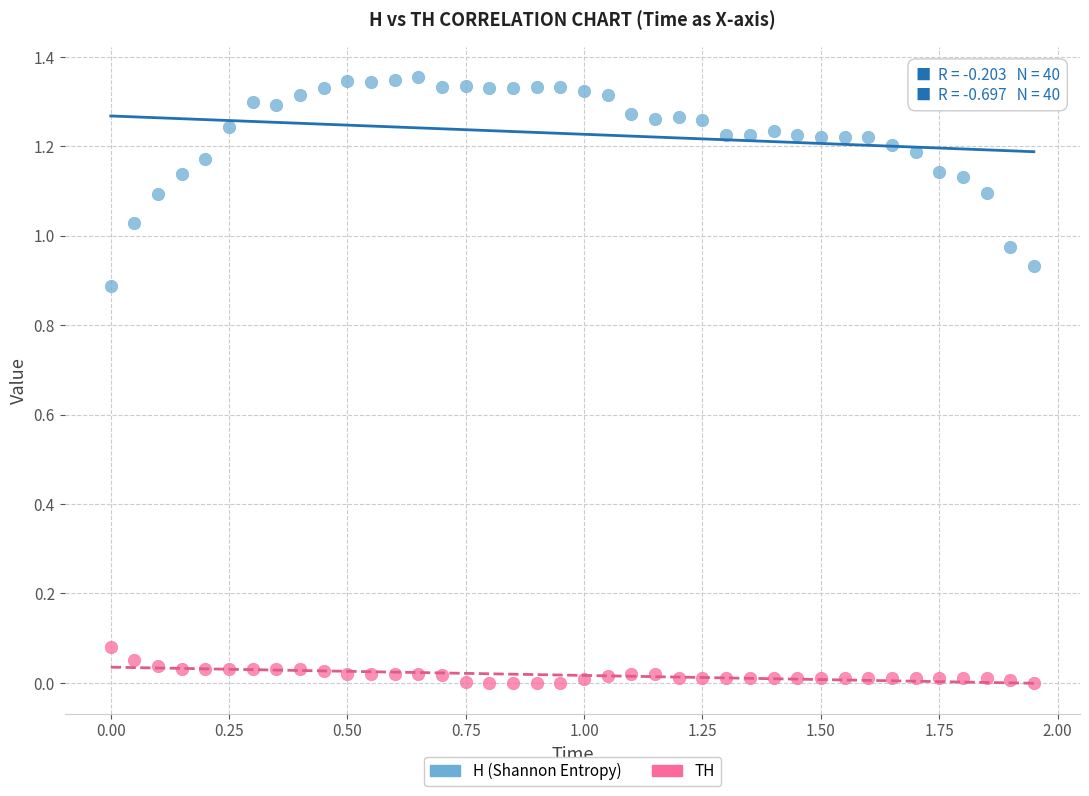

What is the X range (max minus min) for the scatter plot?

1.9